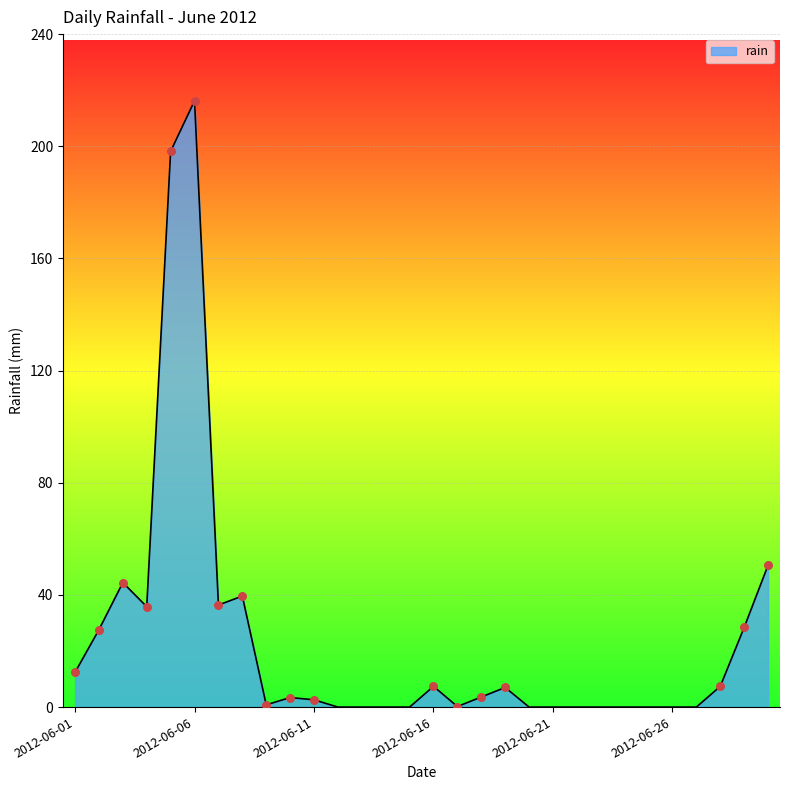

What is the difference between the maximum and minimum values?

216.2